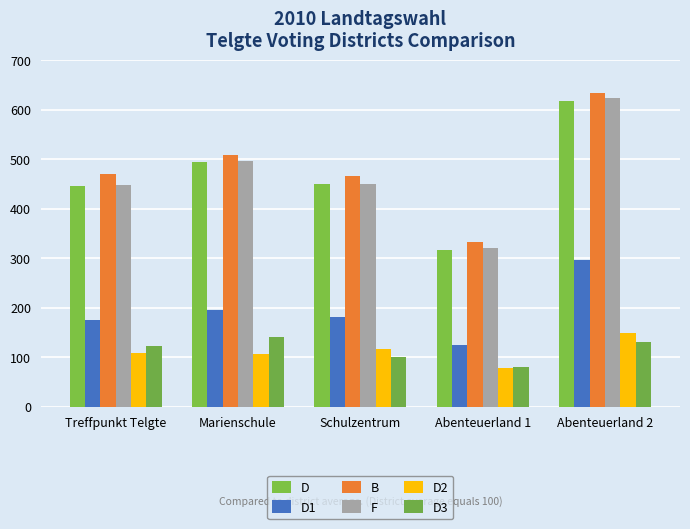

What is the value of the D bar at the 4th from the left?

317